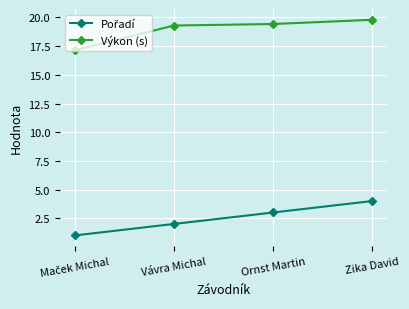

What is the label of the 4th point from the left?

Zika David